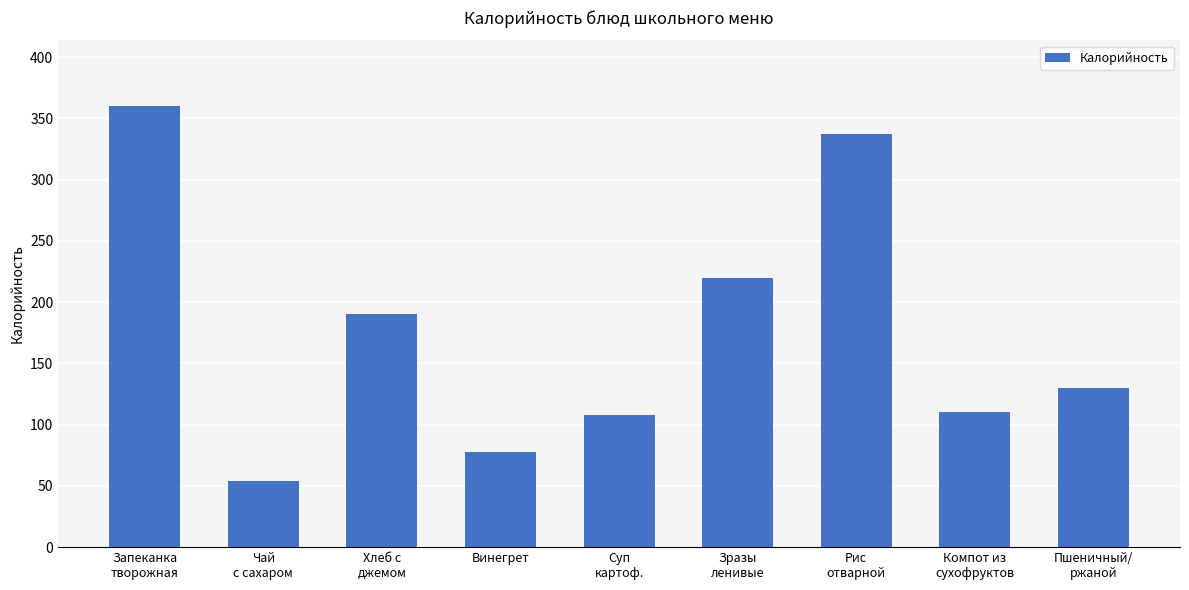

Reading left to right, what are all the values shown in this chart?

Запеканка
творожная=359.7	Чай
с сахаром=54.0	Хлеб с
джемом=190.5	Винегрет=78.0	Суп
картоф.=108.0	Зразы
ленивые=220.0	Рис
отварной=337.4	Компот из
сухофруктов=110.0	Пшеничный/
ржаной=129.9